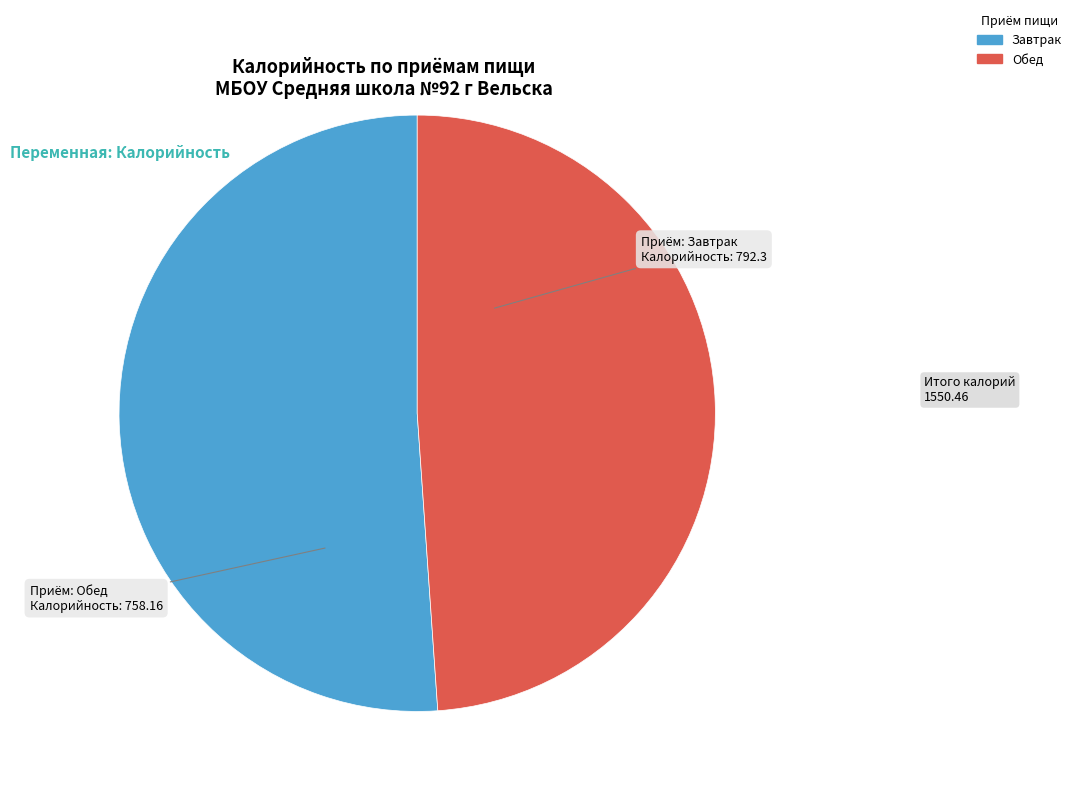

Does Завтрак represent more than half of the total?

Yes